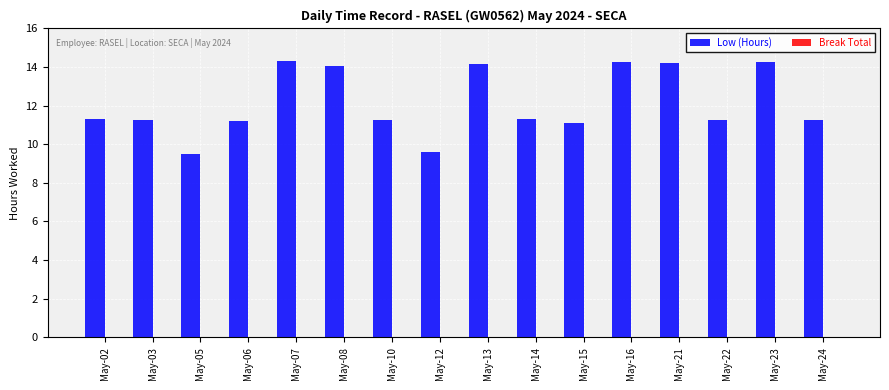

What is the maximum value shown in the chart?

14.3